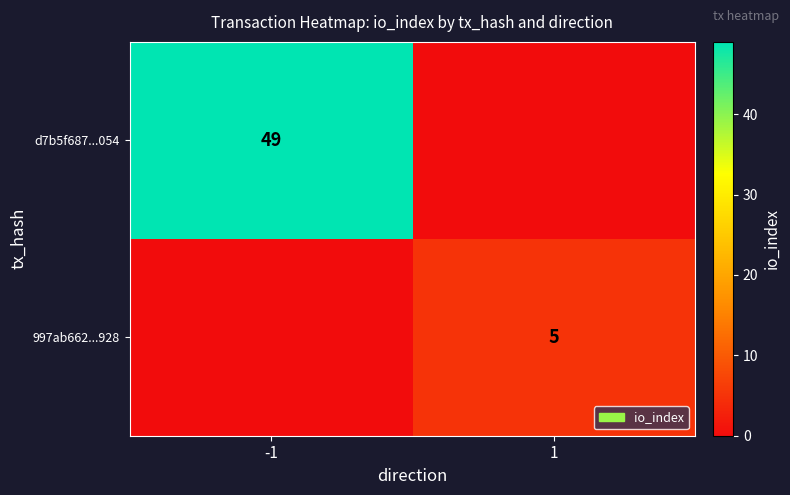

The d7b5f687...054 series shows 68 at -1. True or false?

False